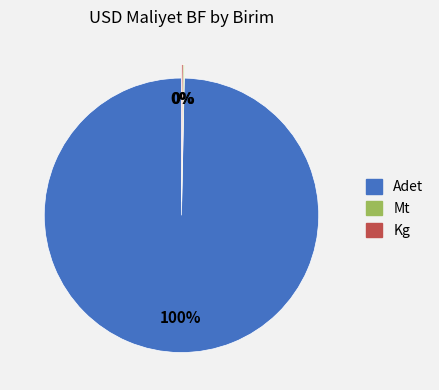

To the nearest percent, what is the average slice percentage?

33%